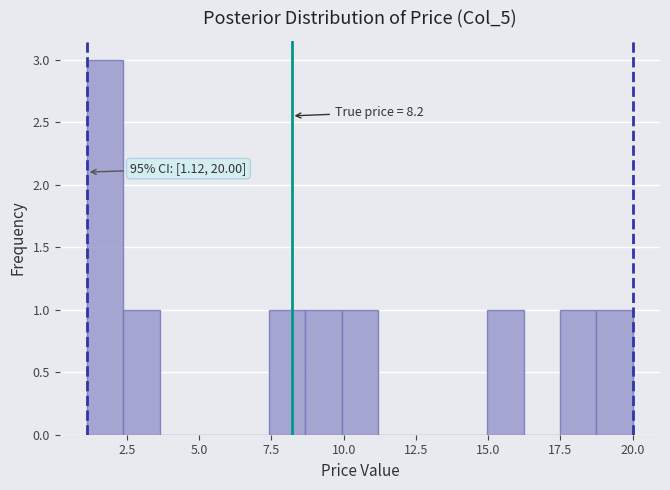

Around what value on the x-axis is the tallest bar? Give the approximate position of its centre, as read against the axis.

1.5